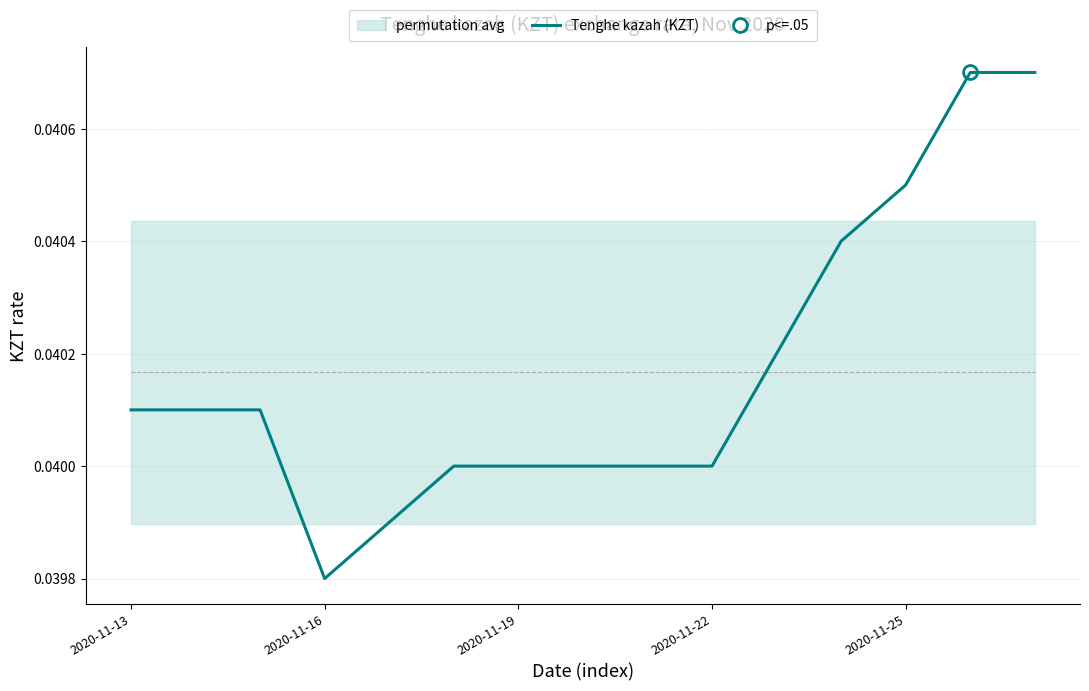

Where is Tenghe kazah (KZT) nearest to the value 0?

2020-11-16